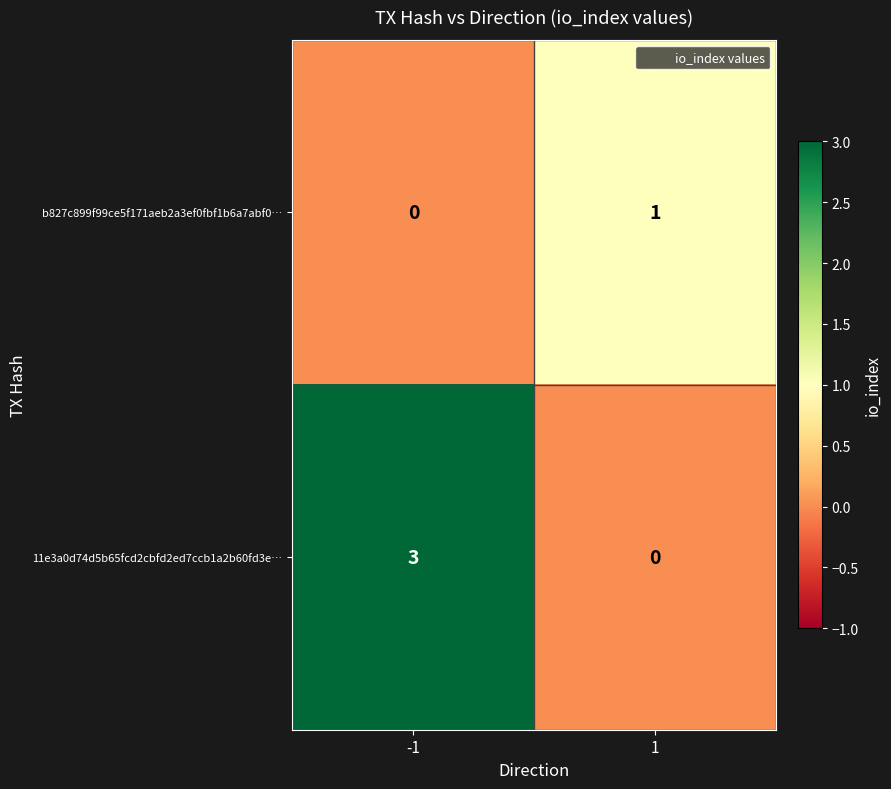

Reading left to right, transcribe all the data shown in this chart.

b827c899f99ce5f171aeb2a3ef0fbf1b6a7abf0…: -1=0	1=1
11e3a0d74d5b65fcd2cbfd2ed7ccb1a2b60fd3e…: -1=3	1=0